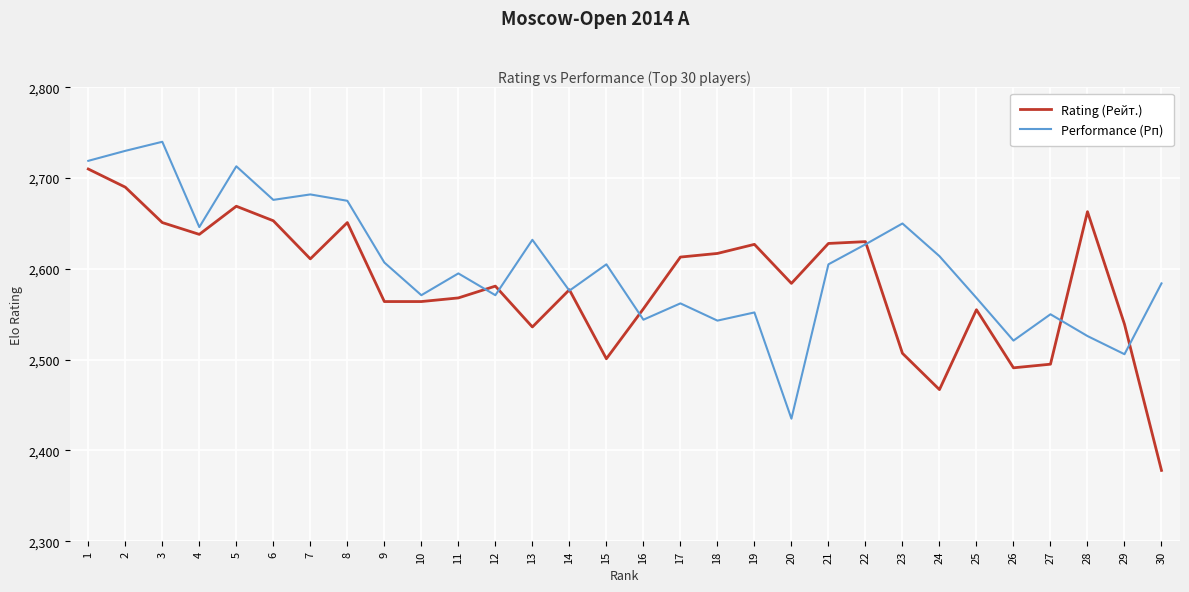

How many interior local valleys does the Performance (Рп) series have?

10